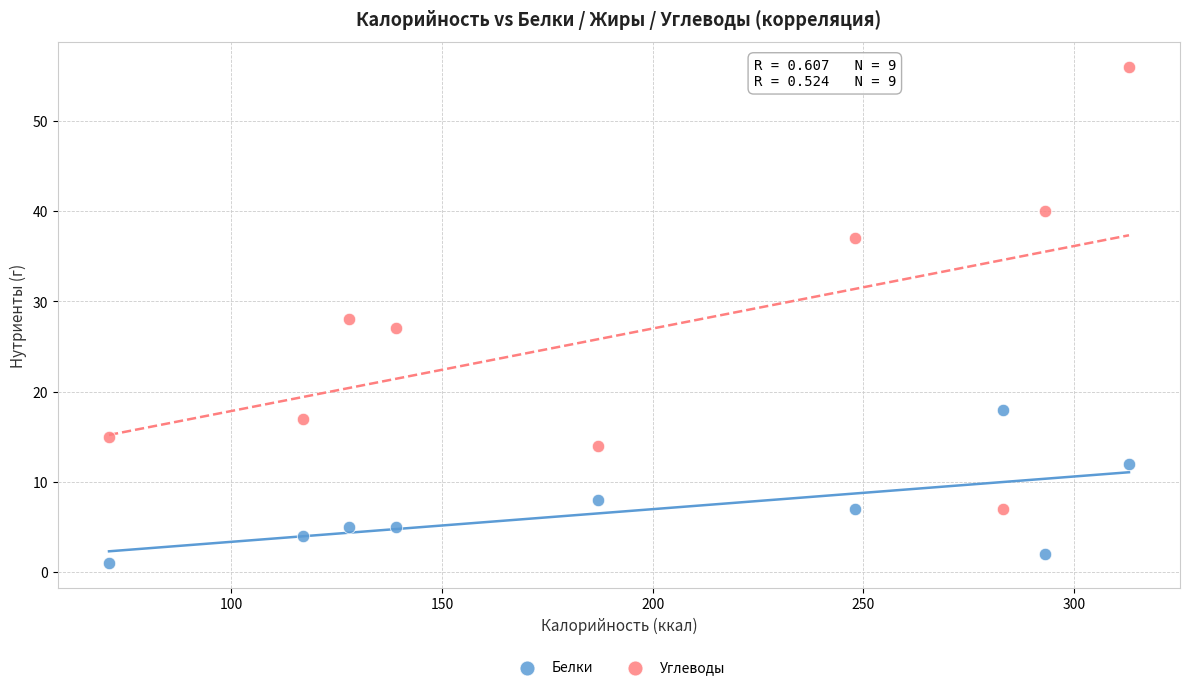

In the Белки series, what Y value is closest to 9?

8